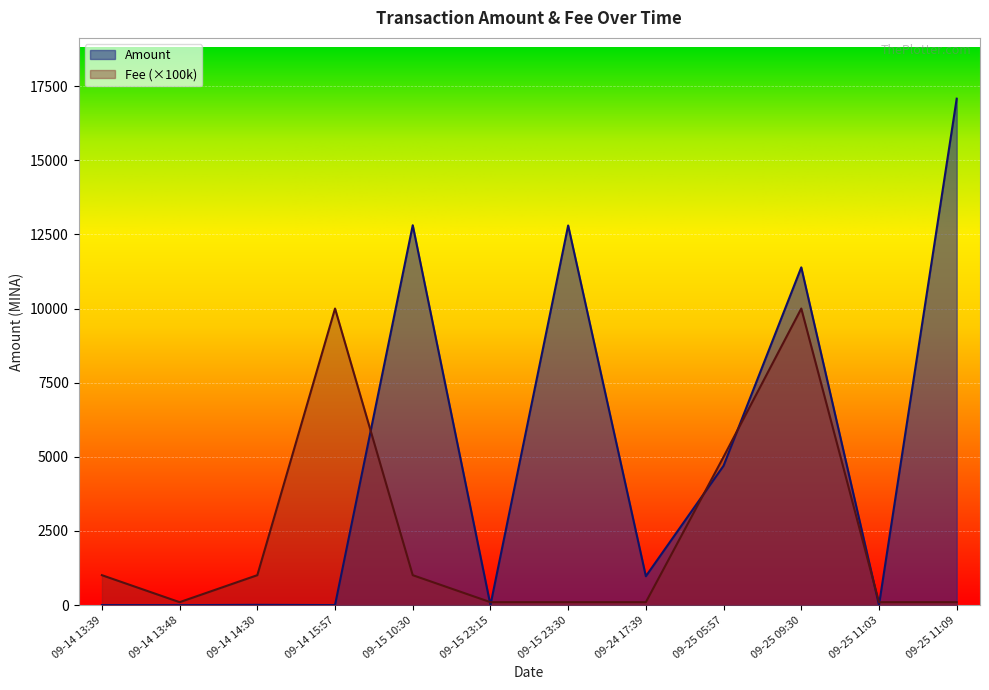

What are all the series names shown in the legend?

Amount, Fee (×100k)